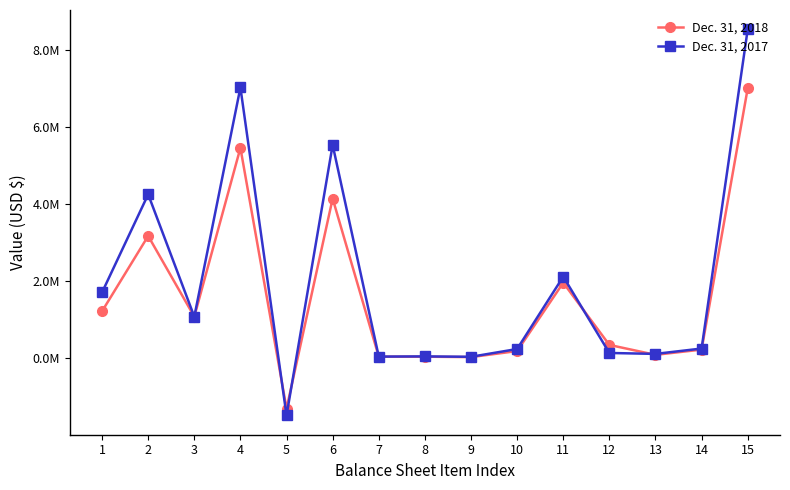

The Dec. 31, 2017 series shows 4251610 at 2. True or false?

True